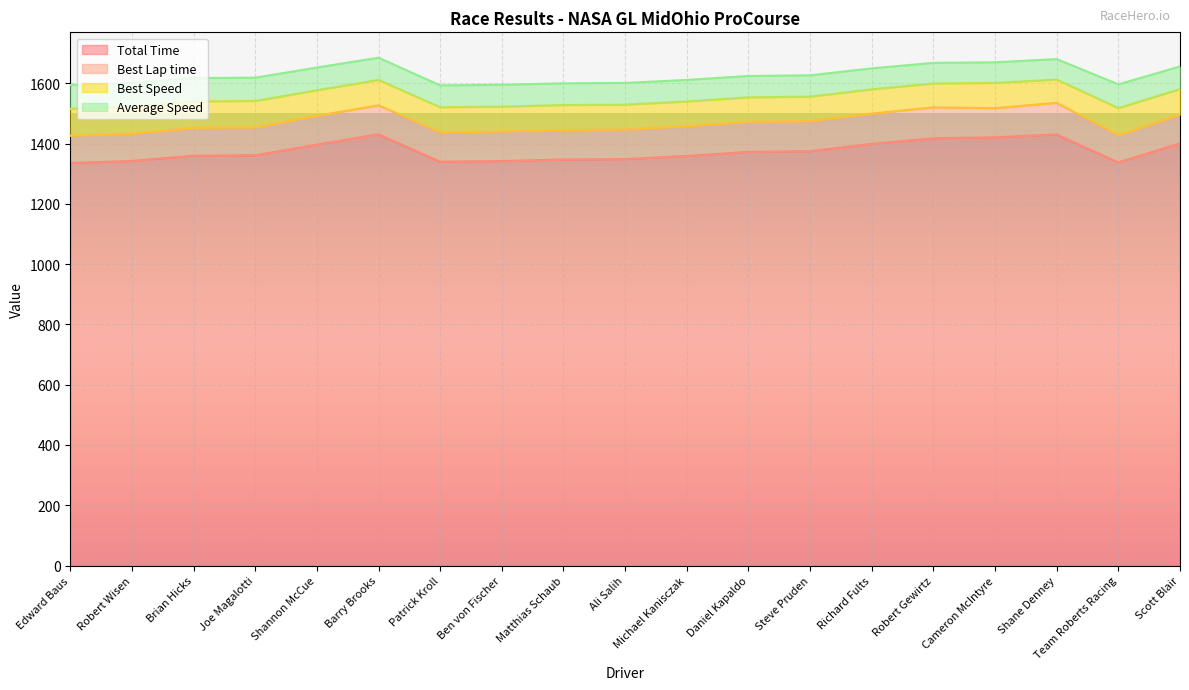

Is the value of Best Speed at Matthias Schaub greater than the value of Total Time at Joe Magalotti?

No